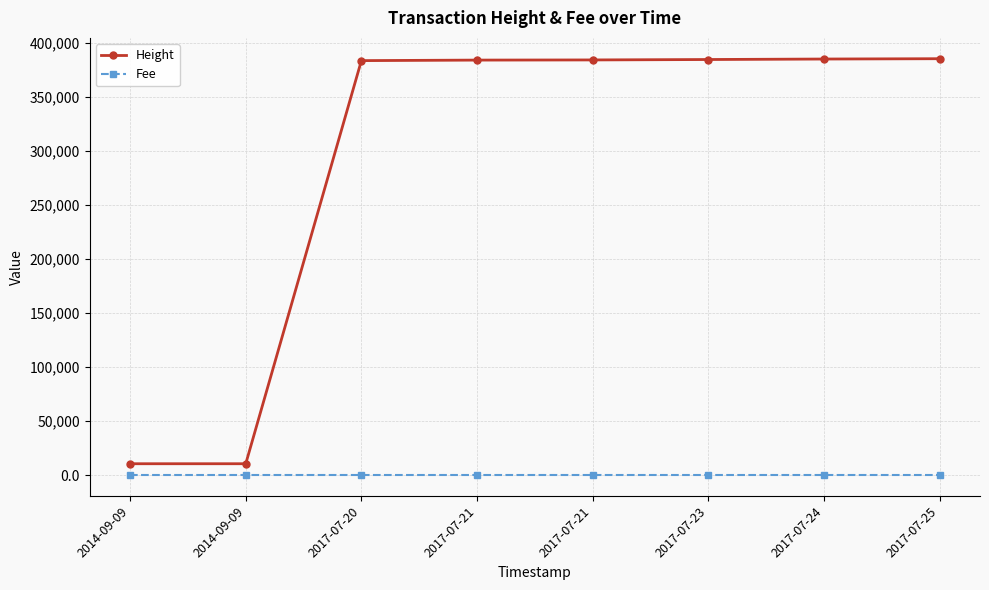

Is this an area chart (filled region under the line)?

No